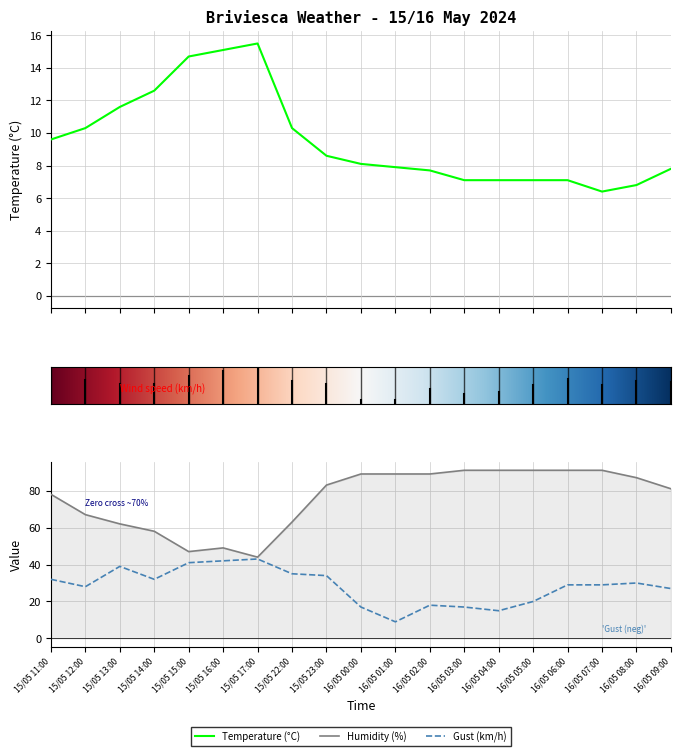

Which series has the largest total across all categories?

Humidity (%)